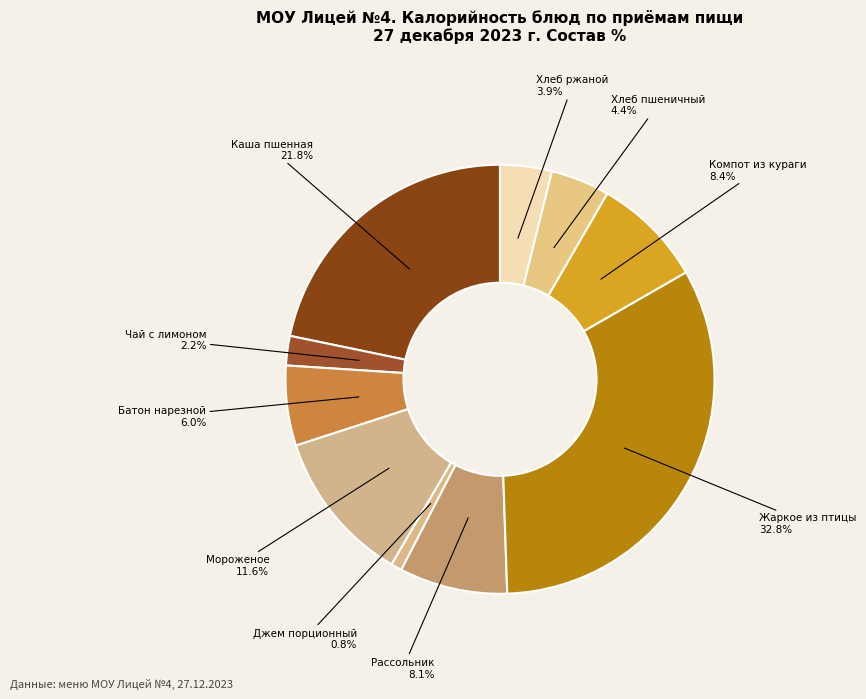

What portion of the pie excludes Мороженое?

88.4%